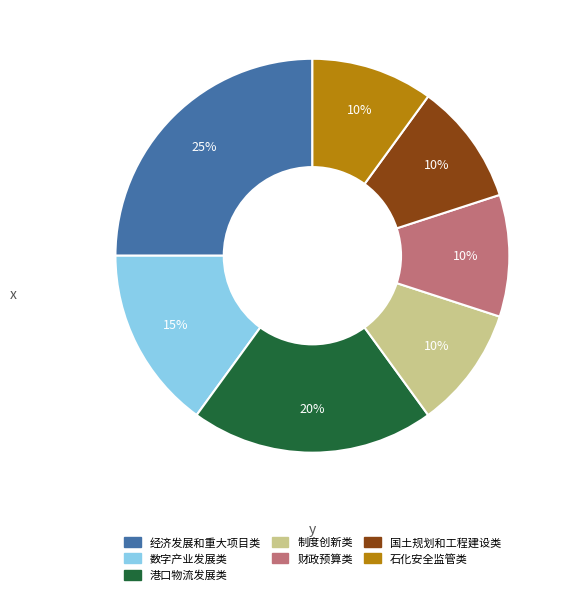

How many slices are in this pie chart?

7